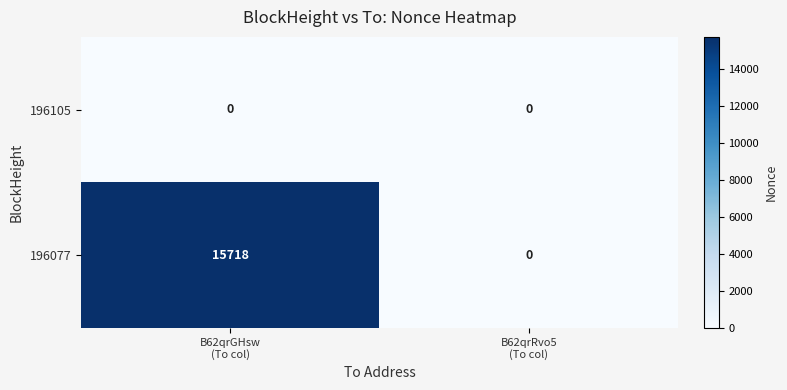

List the series in order of their overall mean, lowest first.

196105, 196077